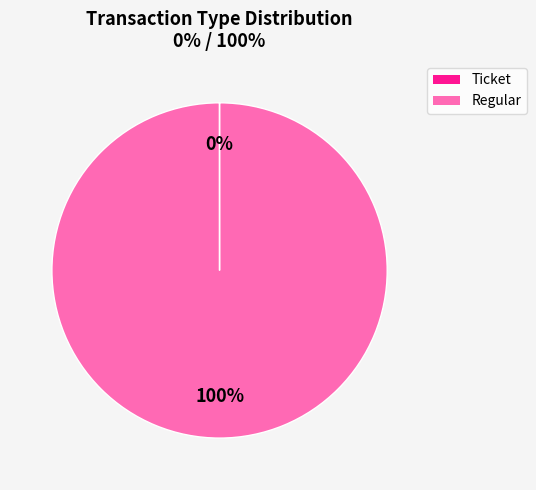

Which slice is the largest?

Regular